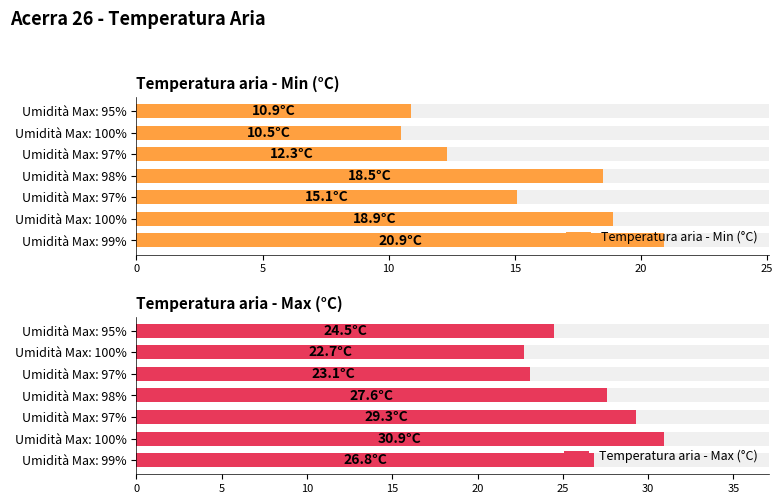

How many series are shown in this chart?

2